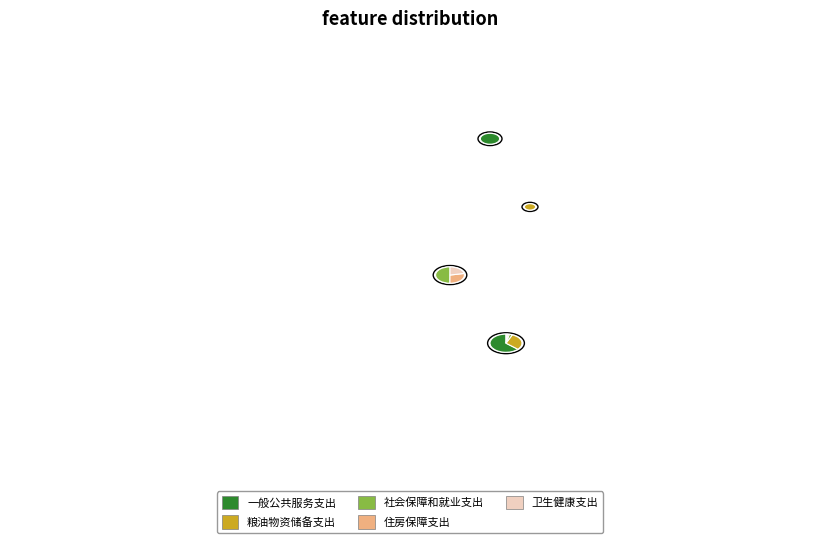

Which category has the smallest portion of the pie?

卫生健康支出